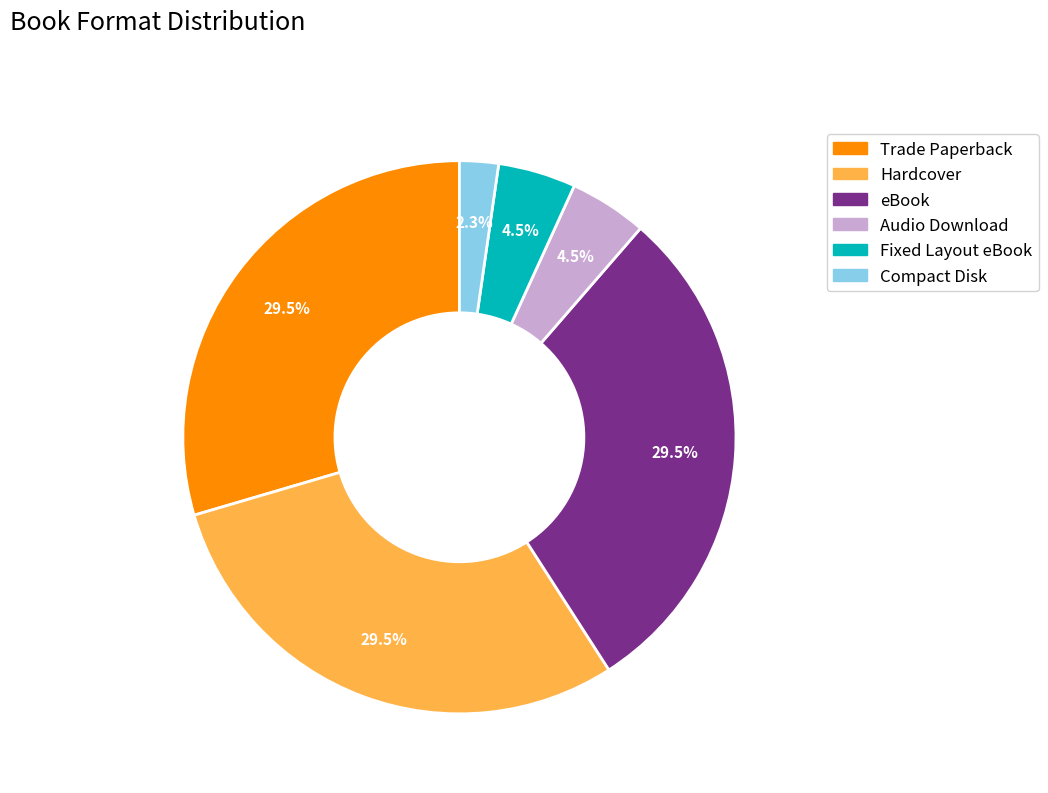

Does Fixed Layout eBook represent more than half of the total?

No